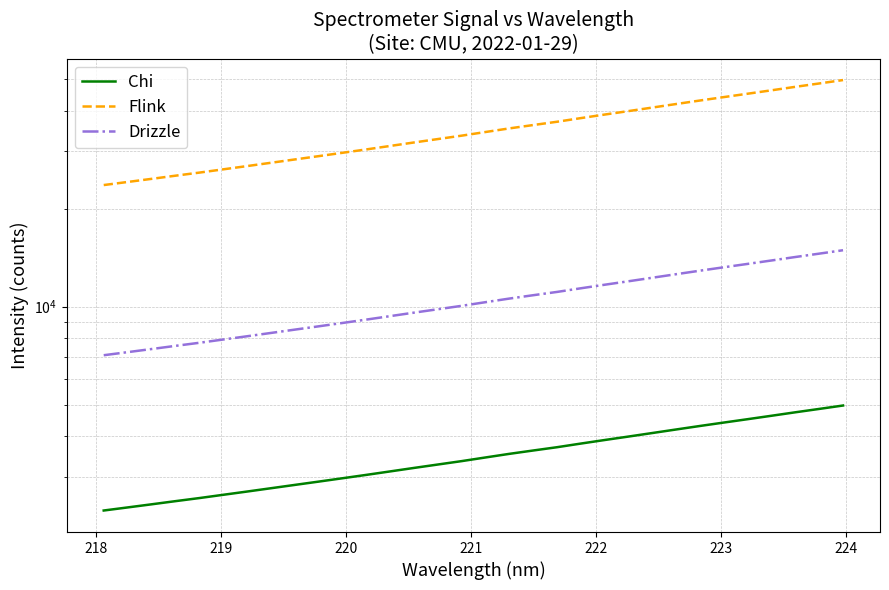

The Flink series shows 13802.1 at 221. True or false?

False